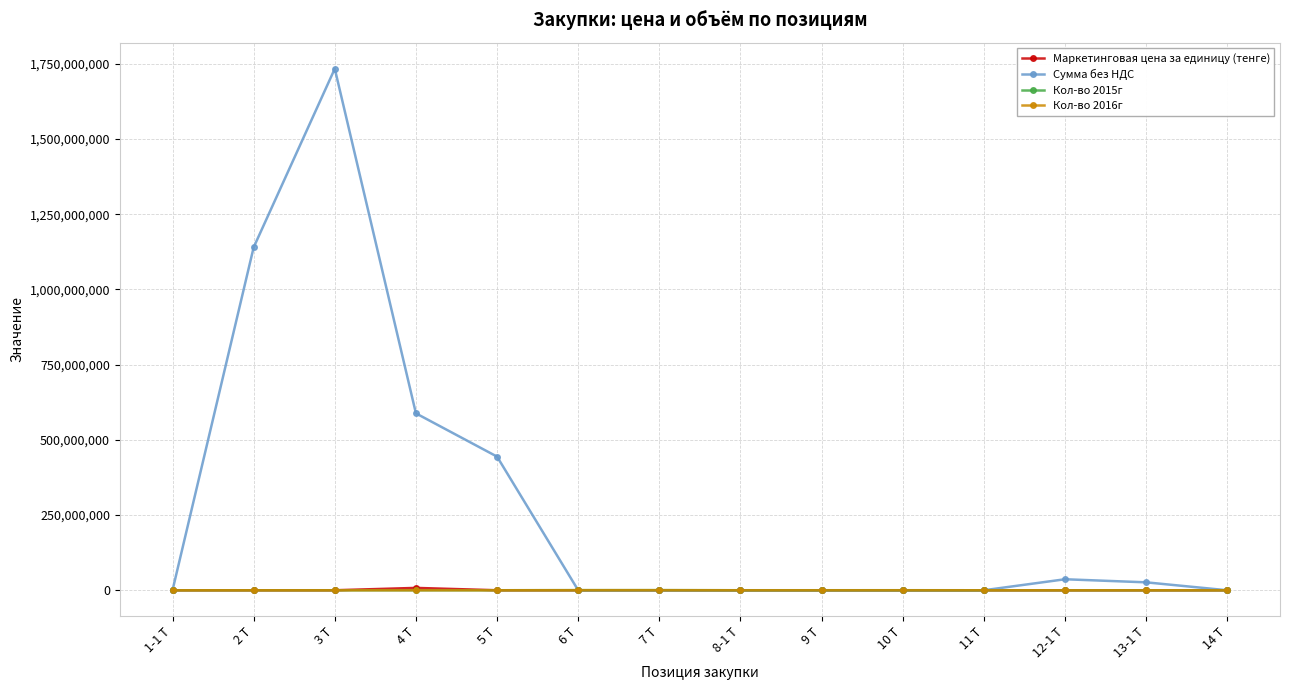

At which category does the chart reach its peak across all series?

3 Т